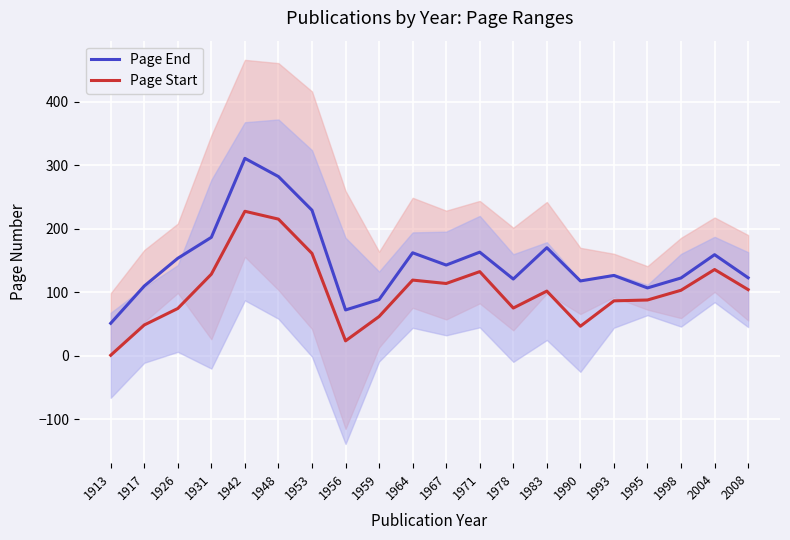

How many data points in Page End are less than 142?

10